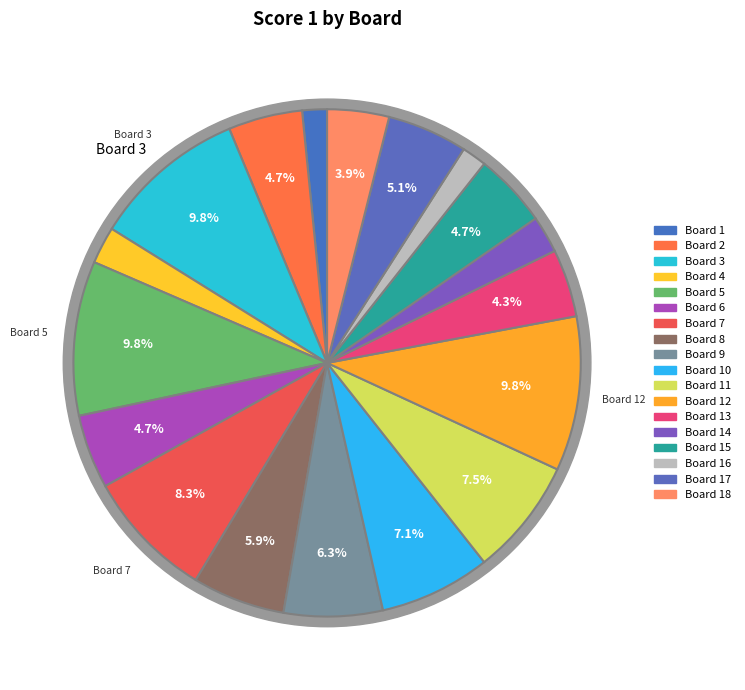

True or false: Board 16 accounts for 12% of the total.

False